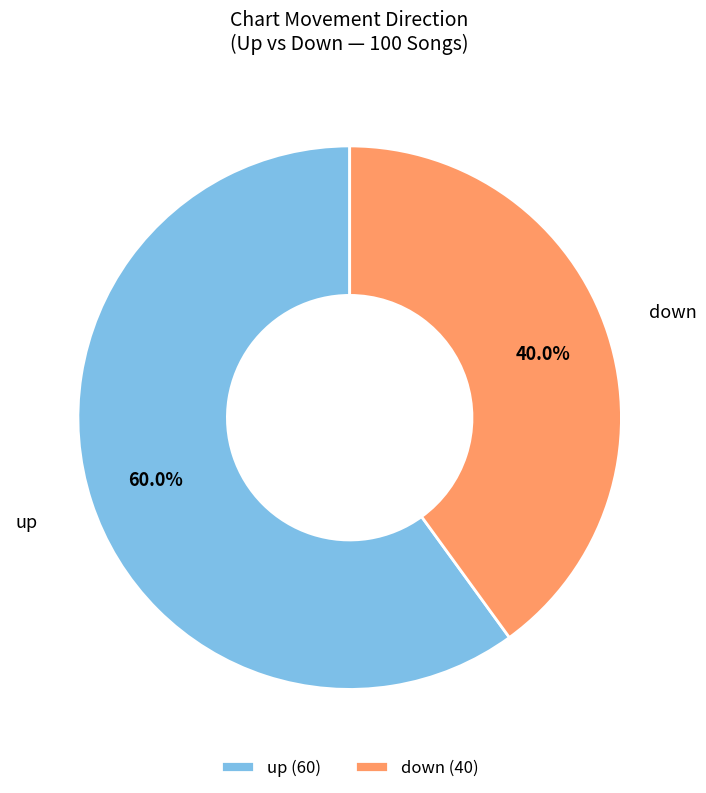

What is the total percentage of down and up?

100.0%